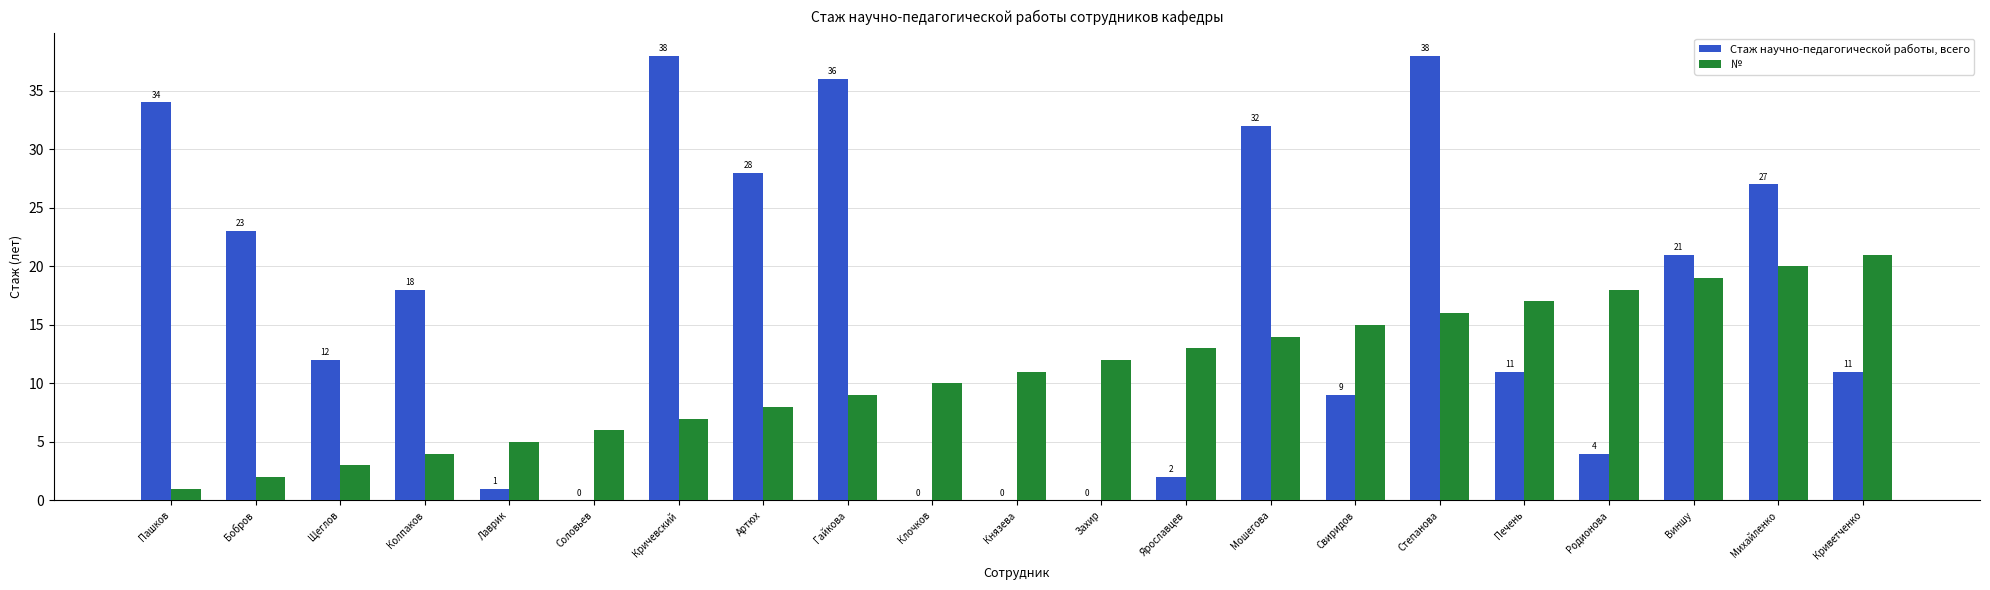

Between Бобров and Захир, which series saw the biggest shift?

Стаж научно-педагогической работы, всего